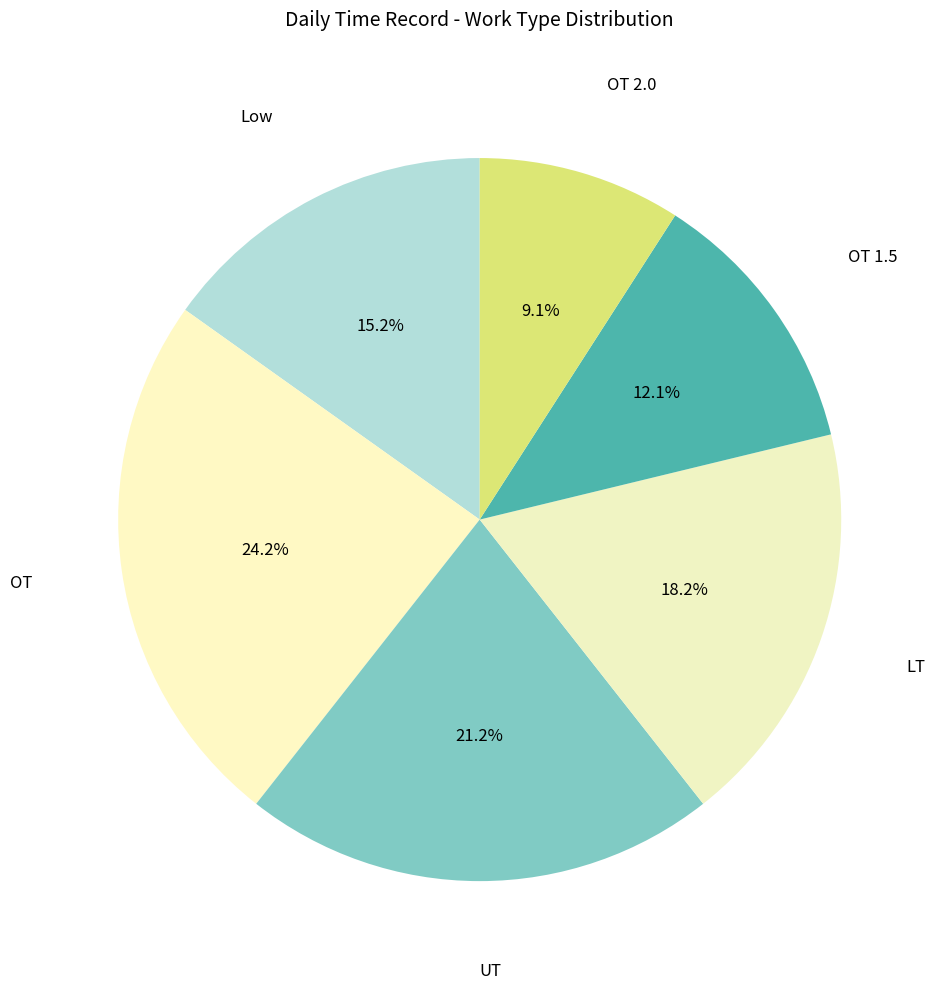

How many slices are in this pie chart?

6